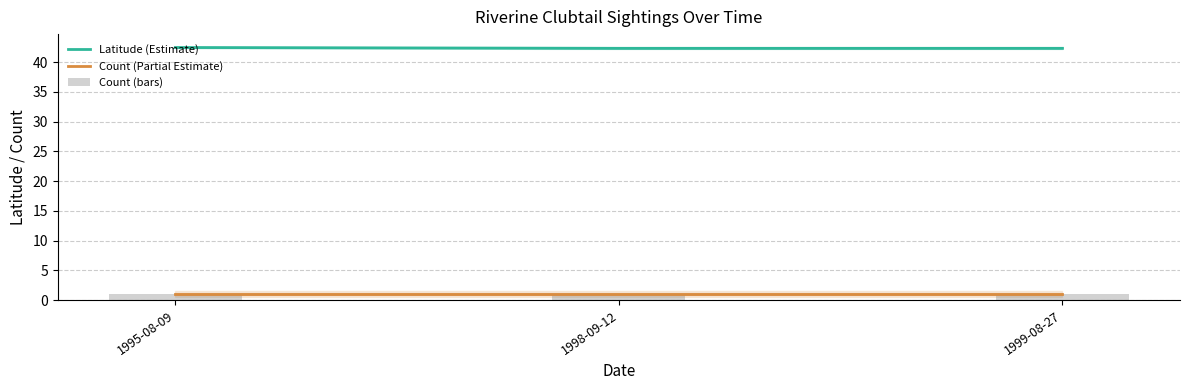

Rank the series by their maximum value, from highest to lowest.

Latitude (Estimate), Count (Partial Estimate), Count (bars)